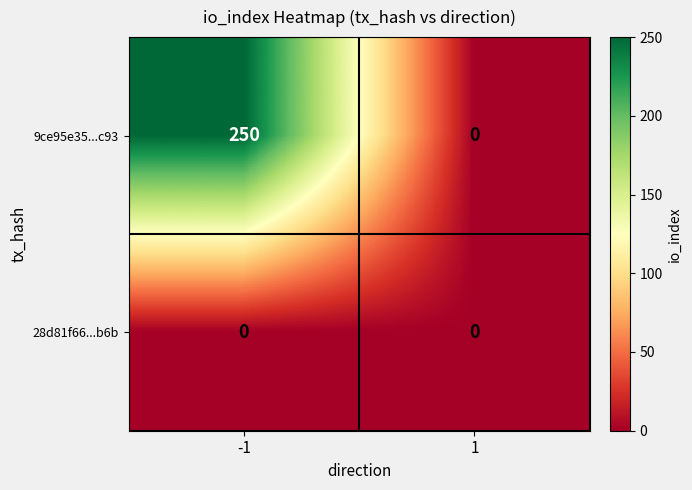

What is the average value of the 9ce95e35...c93 series?

125